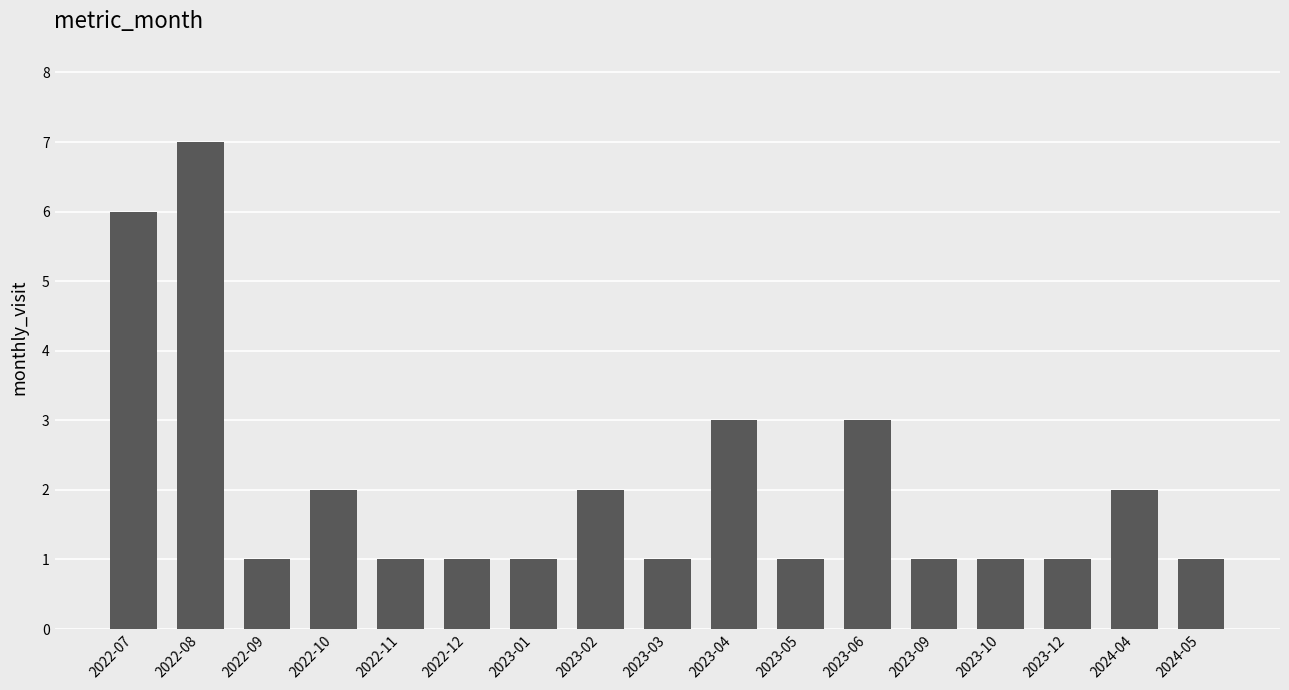

Count the values in the range 1 to 2.

13